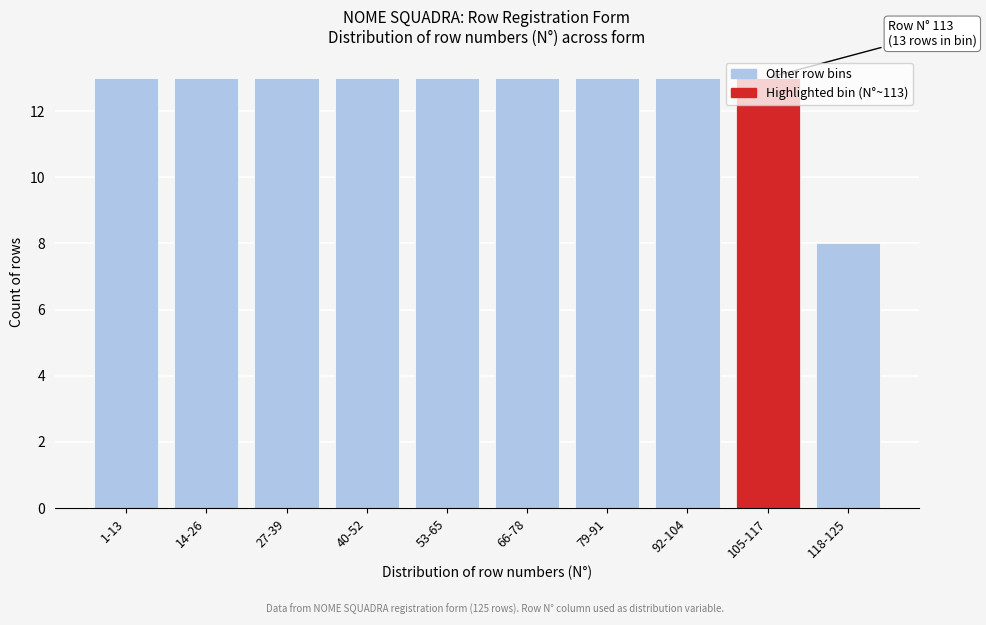

What is the sum of all values?

125